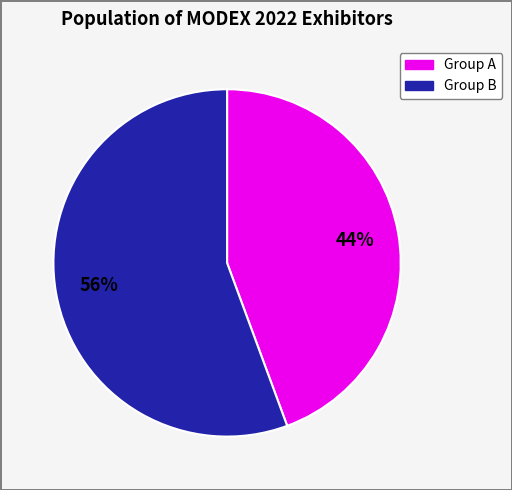

Is there a majority slice in this chart?

Yes